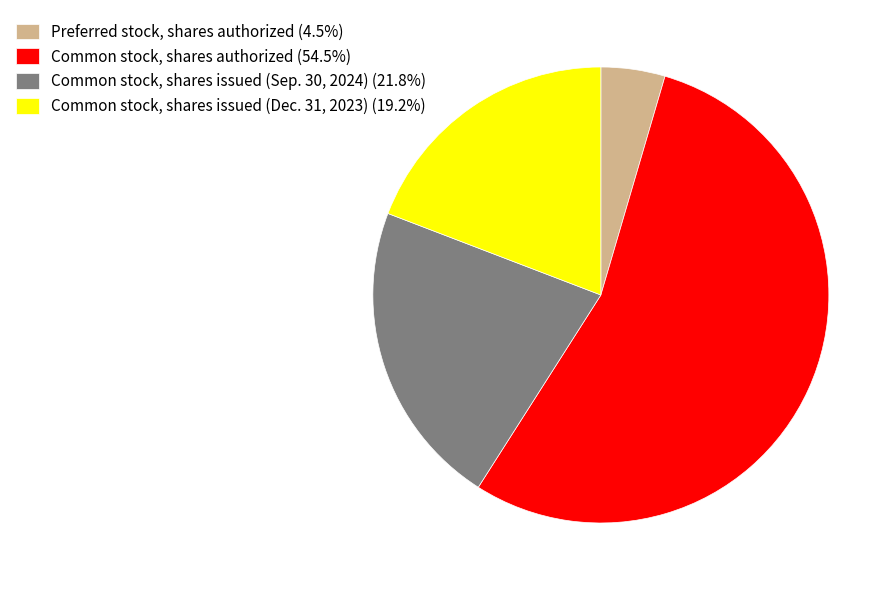

Is there a majority slice in this chart?

Yes